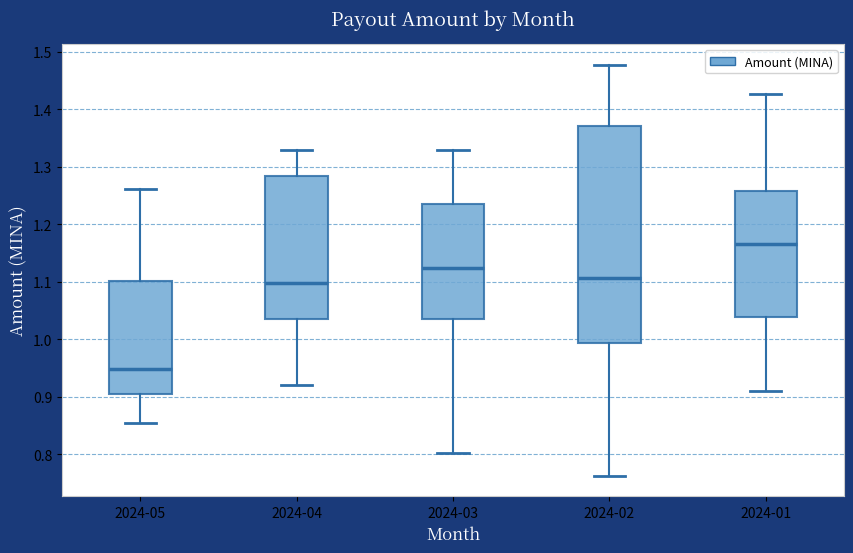

Reading left to right, read every box against the y-axis: the position of its median line, the range the box covers, and the ends of its whiskers. The values are not printed on the chart, so give them approximately, as read against the axis.

2024-05: median 0.95, box 0.91 to 1.10, whiskers 0.85 to 1.26
2024-04: median 1.10, box 1.04 to 1.29, whiskers 0.92 to 1.33
2024-03: median 1.12, box 1.04 to 1.24, whiskers 0.80 to 1.33
2024-02: median 1.11, box 0.99 to 1.37, whiskers 0.76 to 1.48
2024-01: median 1.17, box 1.04 to 1.26, whiskers 0.91 to 1.43